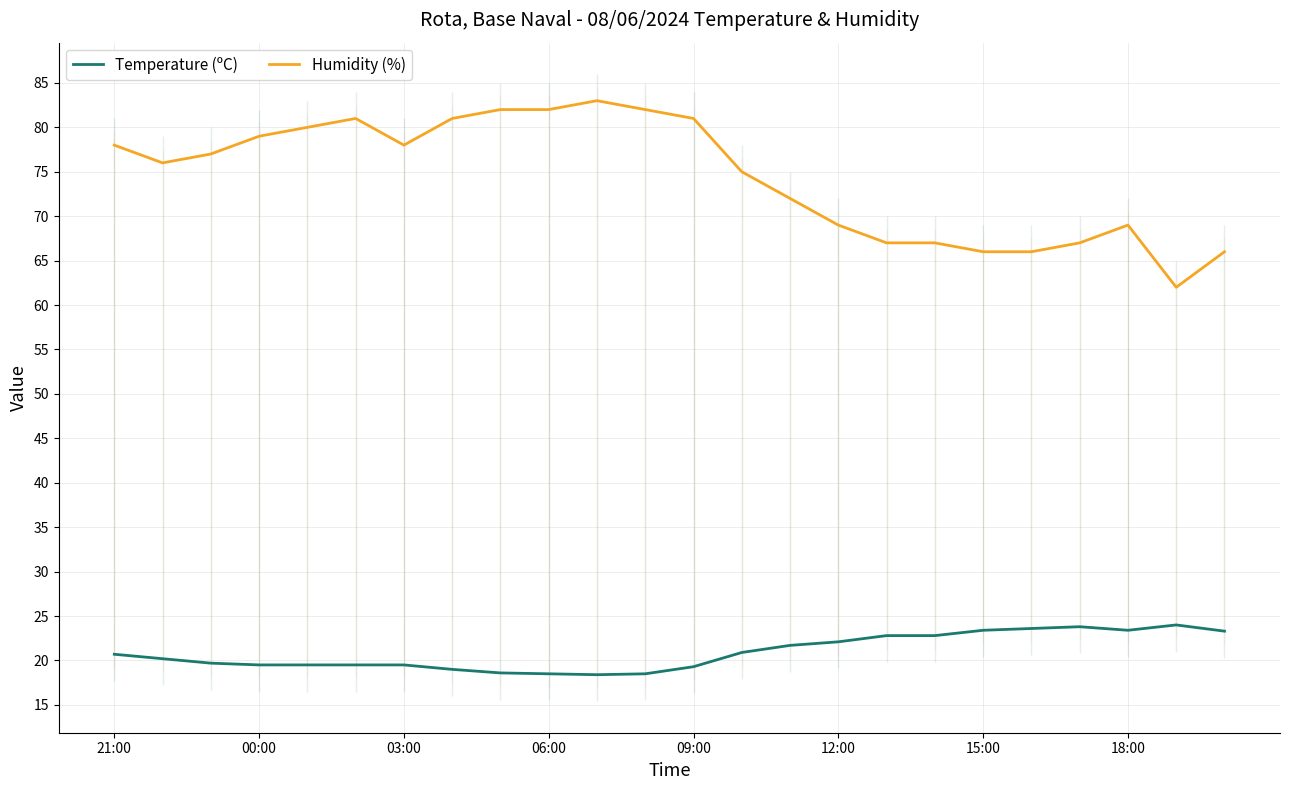

True or false: Humidity (%) and Temperature (ºC) cross at least once.

False